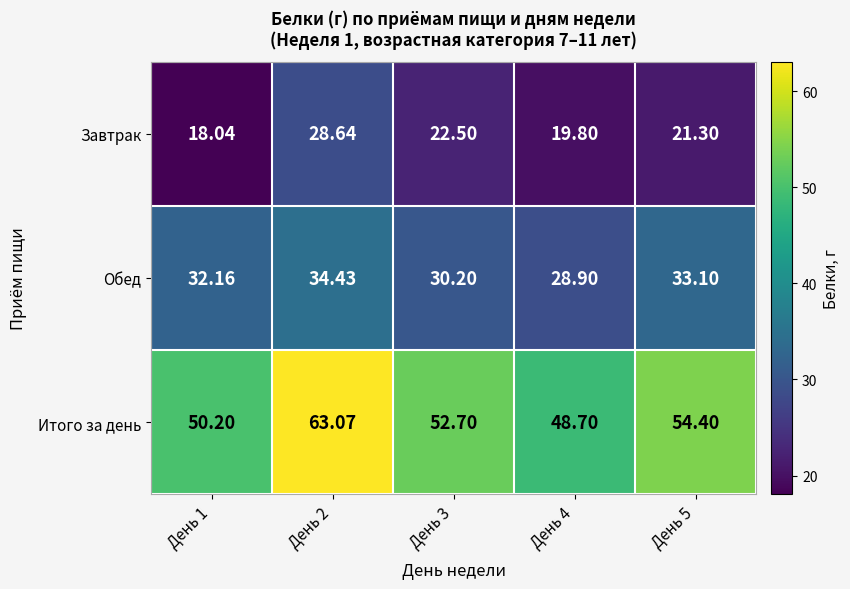

List the series in order of their overall mean, lowest first.

Завтрак, Обед, Итого за день